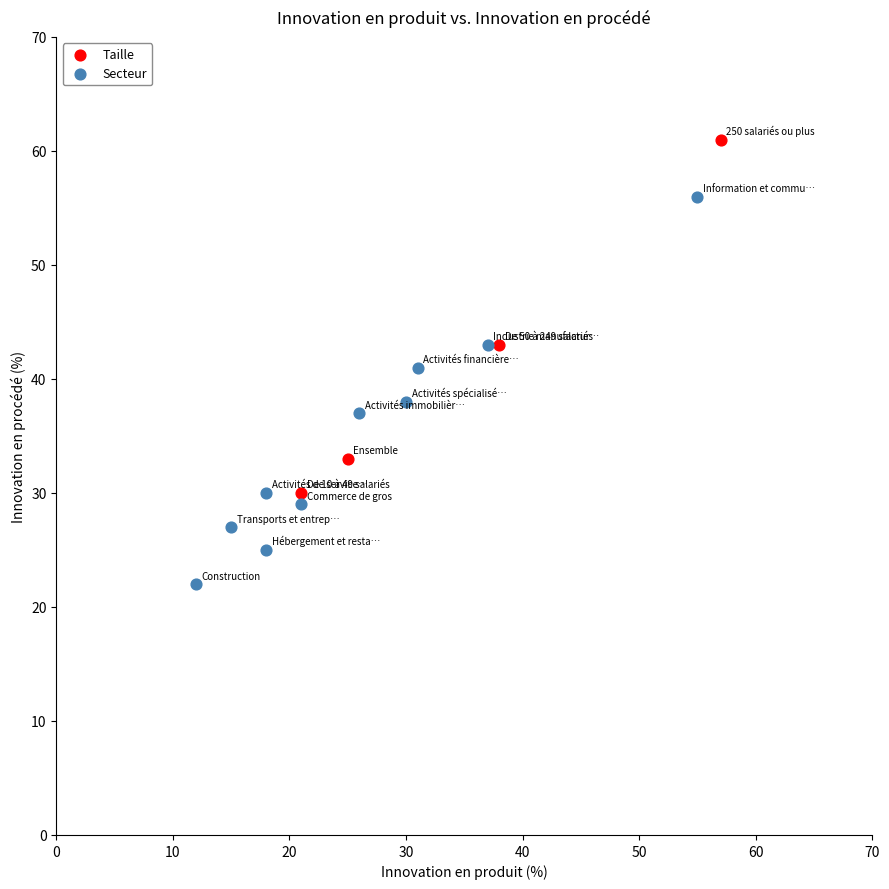

Which series reaches the maximum Y coordinate?

Taille